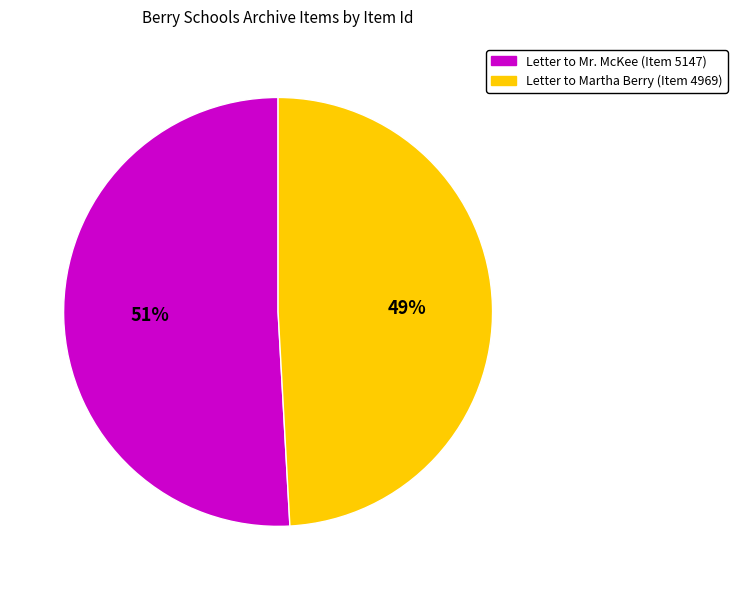

Do Letter to Martha Berry (Item 4969) and Letter to Mr. McKee (Item 5147) together represent more than half of the pie?

Yes